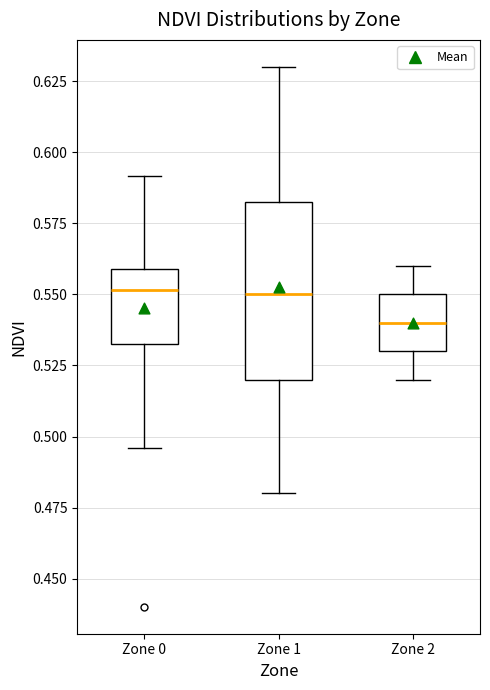

Reading left to right, read every box against the y-axis: the position of its median line, the range the box covers, and the ends of its whiskers. The values are not printed on the chart, so give them approximately, as read against the axis.

Zone 0: median 0.550, box 0.530 to 0.560, whiskers 0.495 to 0.590
Zone 1: median 0.550, box 0.520 to 0.585, whiskers 0.480 to 0.630
Zone 2: median 0.540, box 0.530 to 0.550, whiskers 0.520 to 0.560